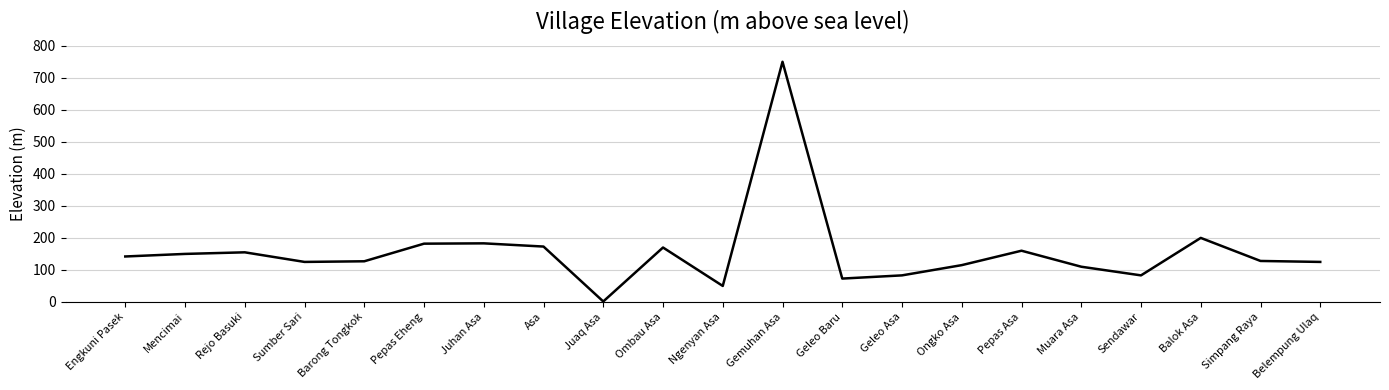

What is the approximate value at Geleo Baru?

73.0